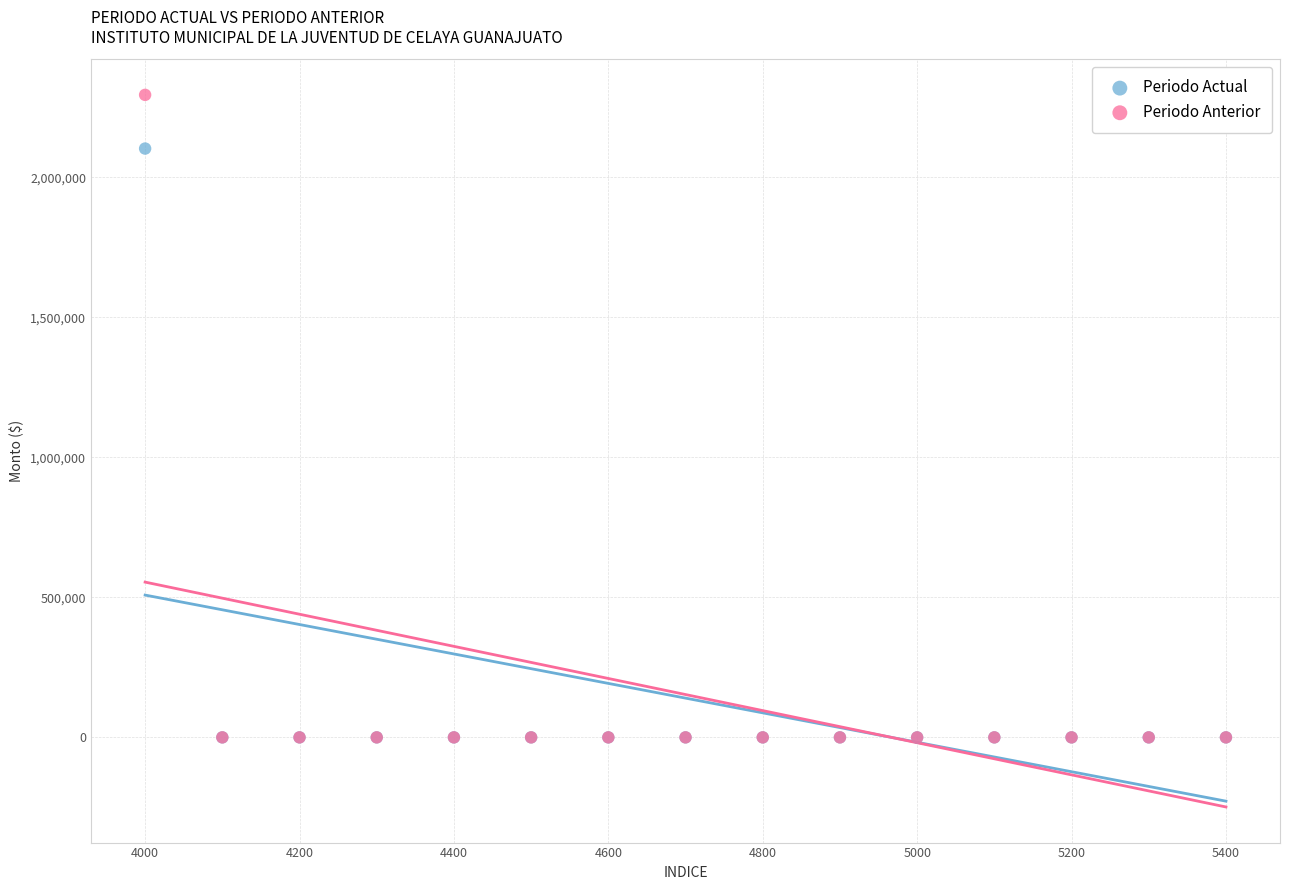

Which series has the widest spread of Y values?

Periodo Anterior